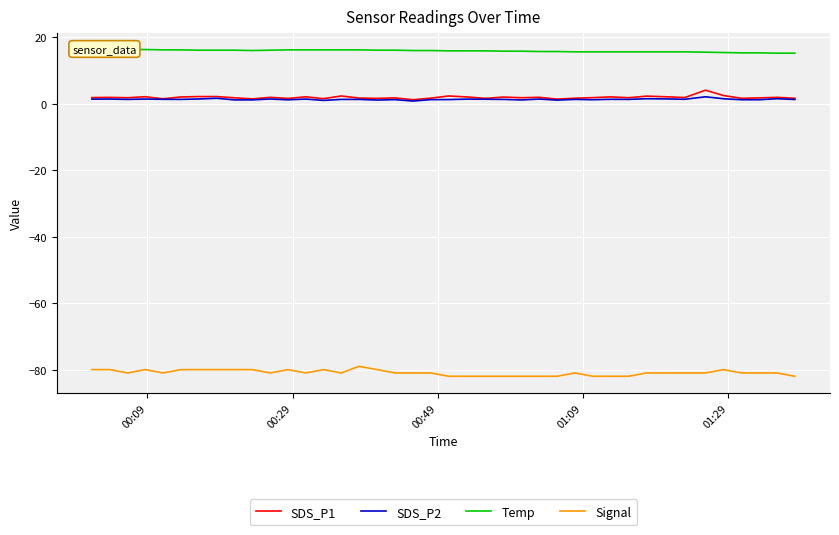

True or false: Signal and SDS_P1 intersect in this chart.

False